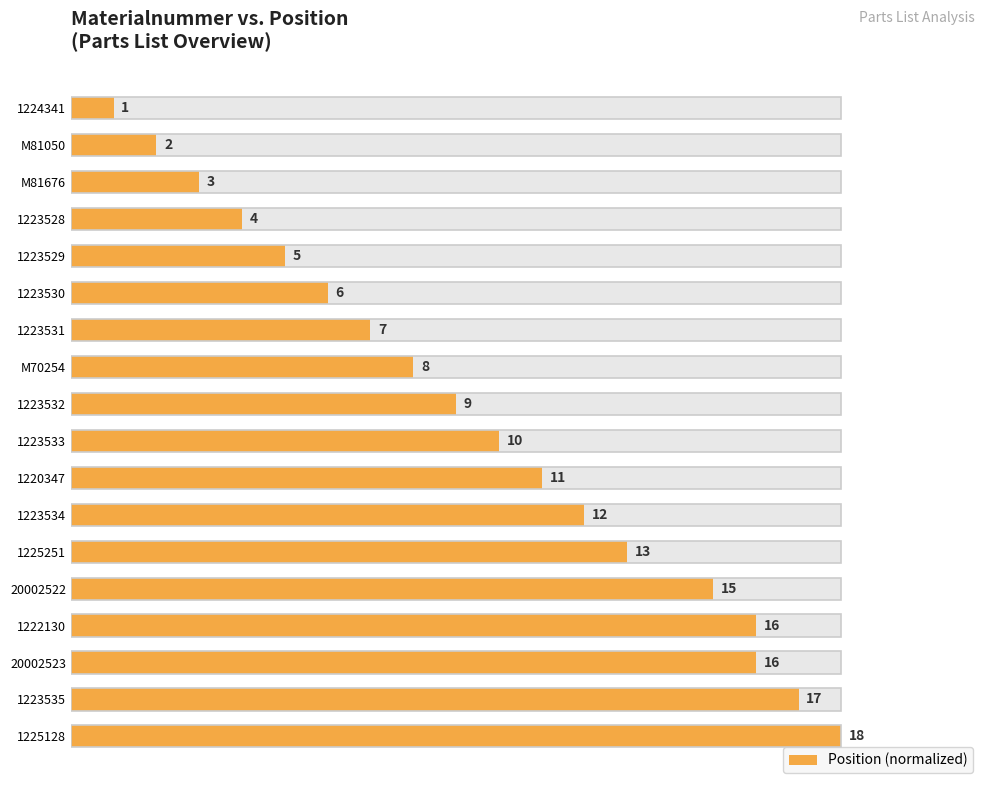

Reading right to left, list all the values displayed in this chart.

1.0	0.9	0.9	0.9	0.8	0.7	0.7	0.6	0.6	0.5	0.4	0.4	0.3	0.3	0.2	0.2	0.1	0.1